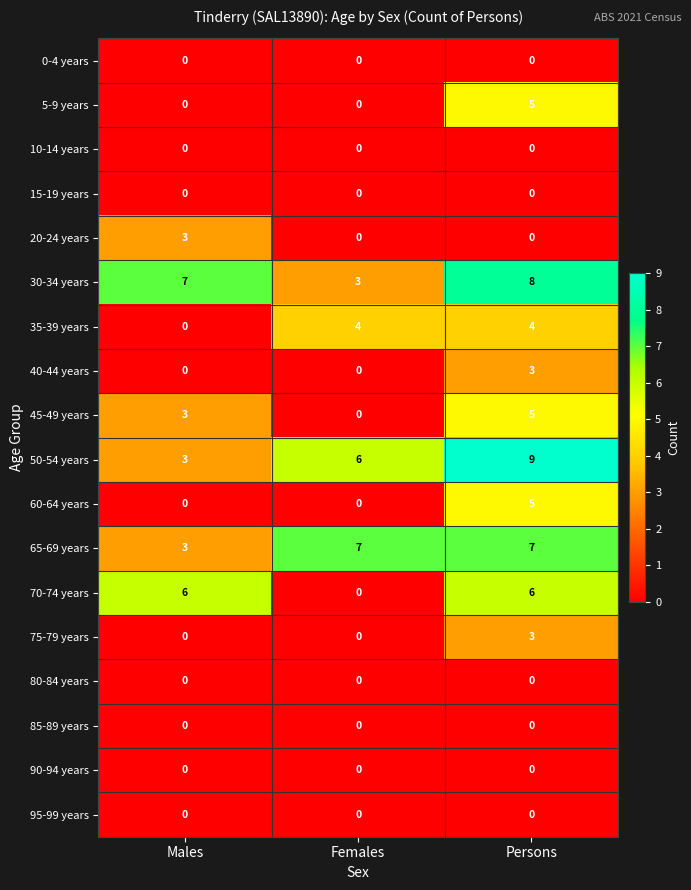

Read the 35-39 years value at Females.

4